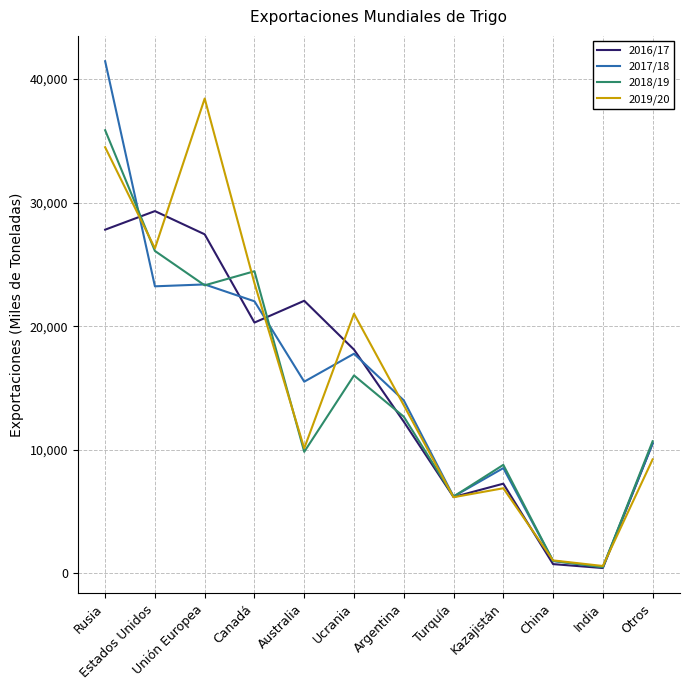

Is the value of 2016/17 at Kazajistán greater than the value of 2017/18 at China?

Yes